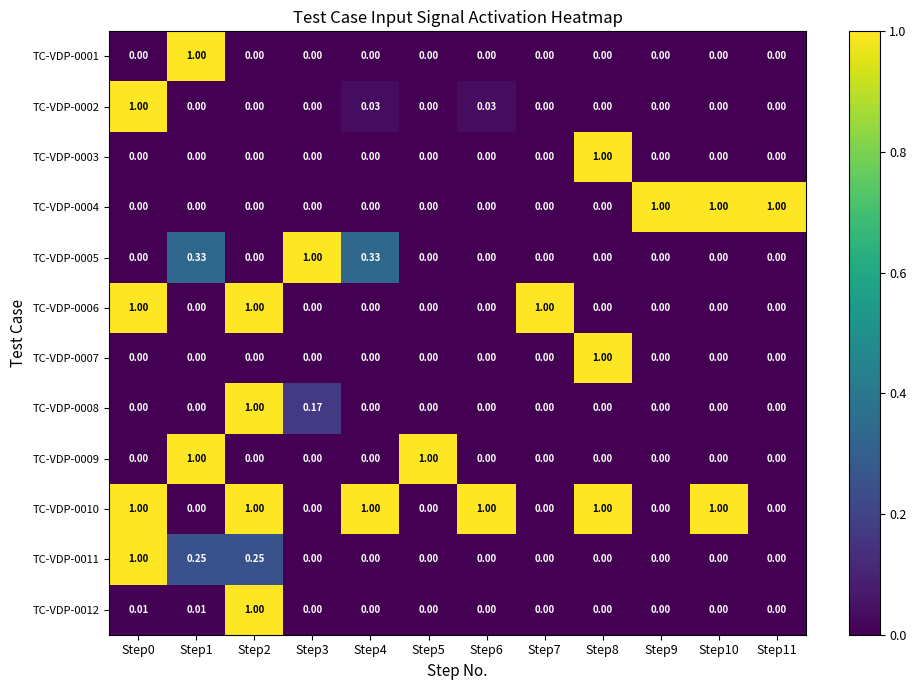

Is the value of TC-VDP-0008 at Step6 greater than the value of TC-VDP-0002 at Step6?

No